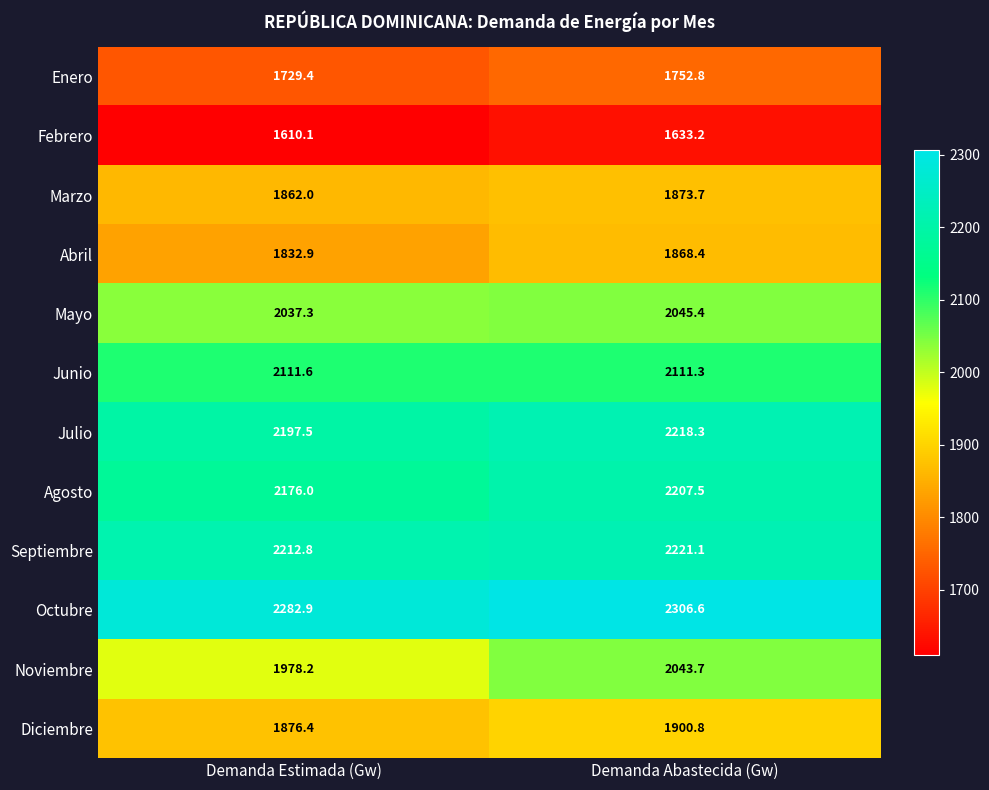

Between Demanda Estimada (Gw) and Demanda Abastecida (Gw), which series saw the biggest shift?

Noviembre